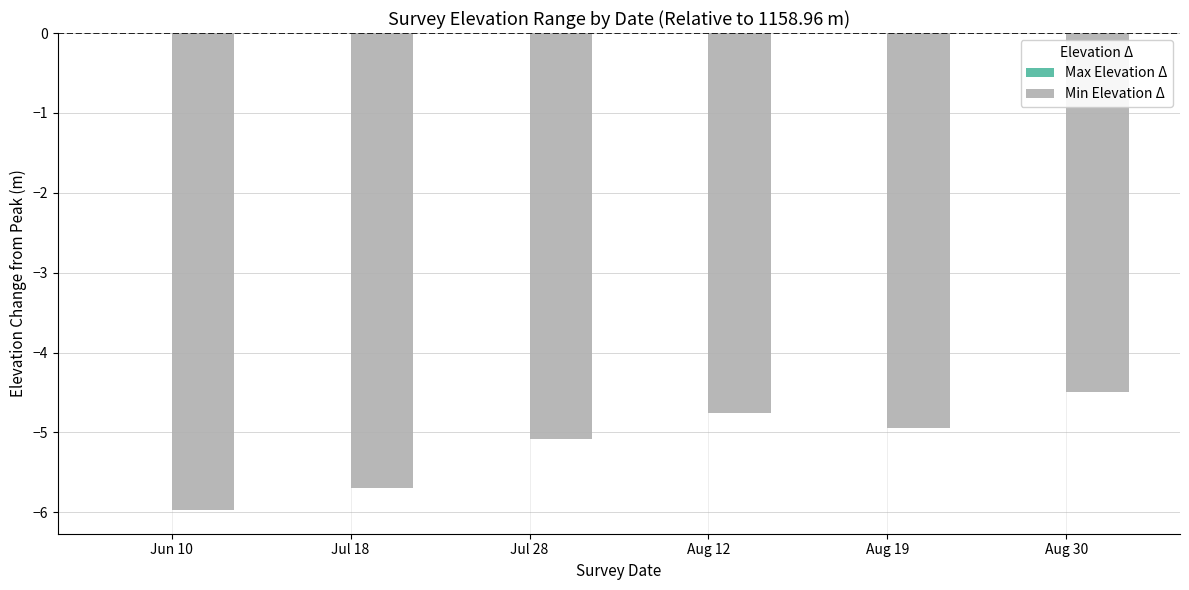

Which category has the lowest value across all series?

Jun 10